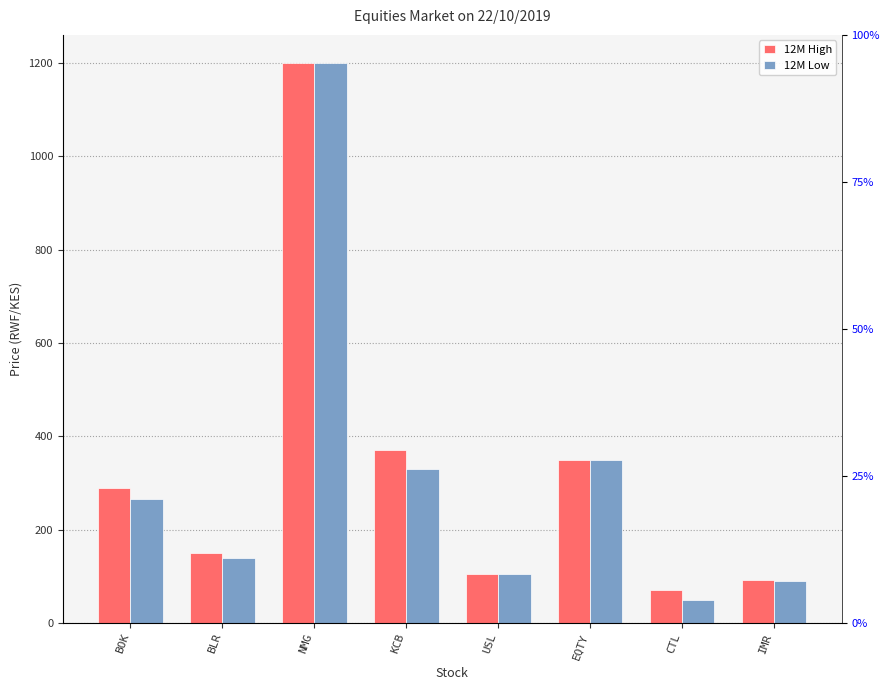

Count the number of categories in the chart.

8